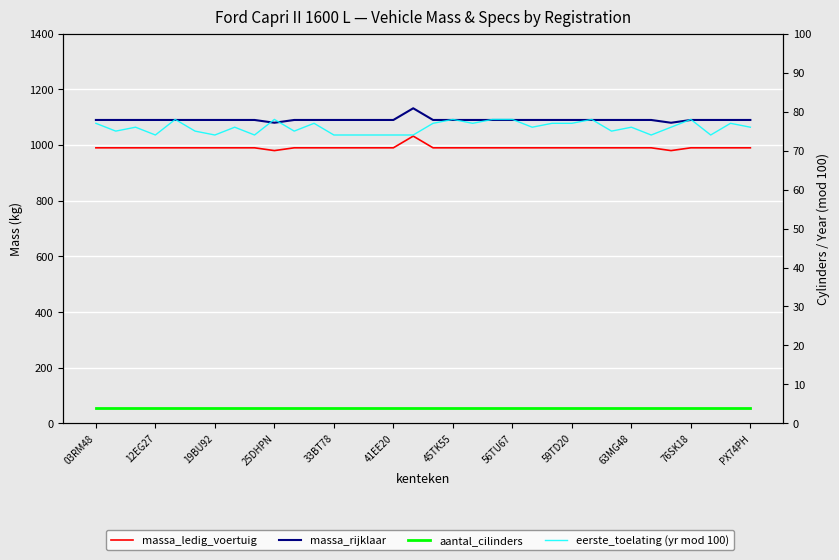

What is the average value of the eerste_toelating (yr mod 100) series?

76